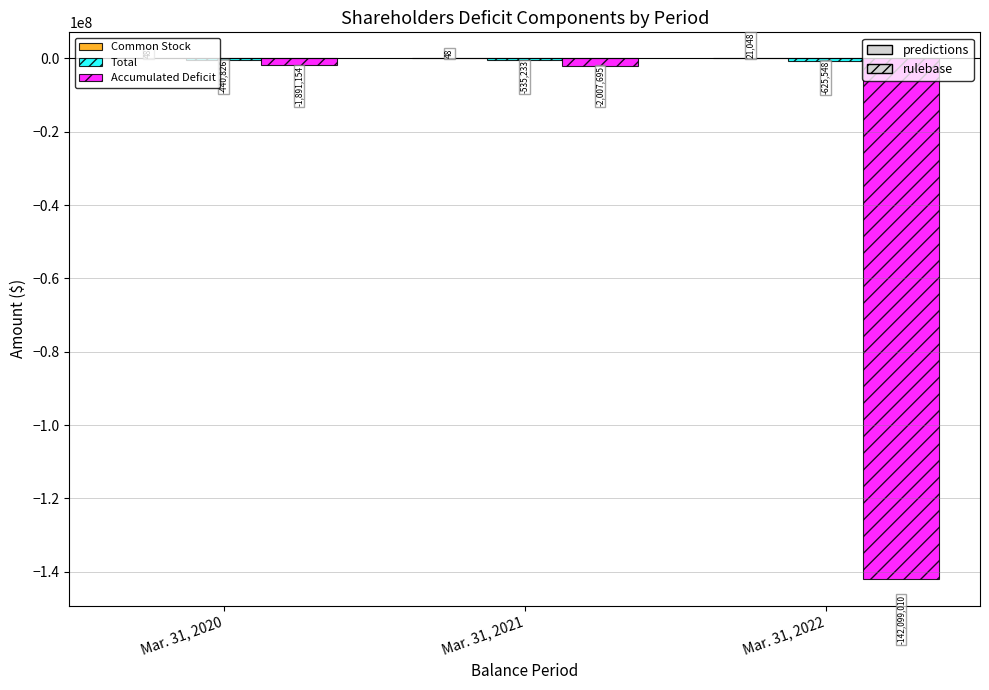

At which label is Accumulated Deficit closest to -71995082?

Mar. 31, 2021